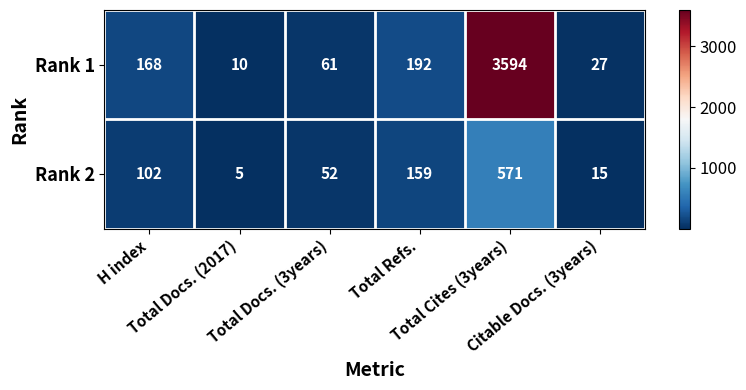

List the series in order of their peak value, highest first.

Rank 1, Rank 2